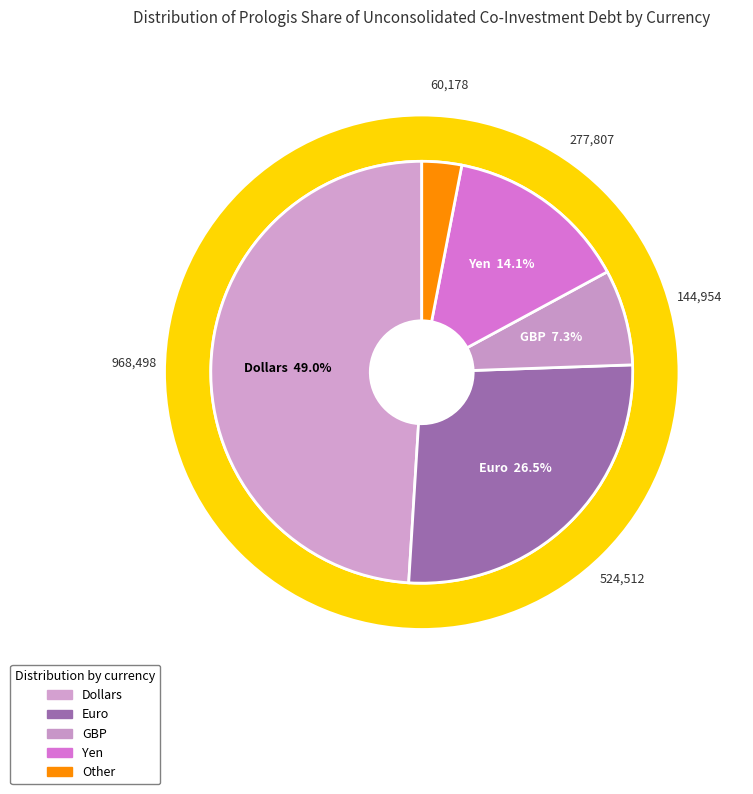

Which category has the smallest portion of the pie?

Other